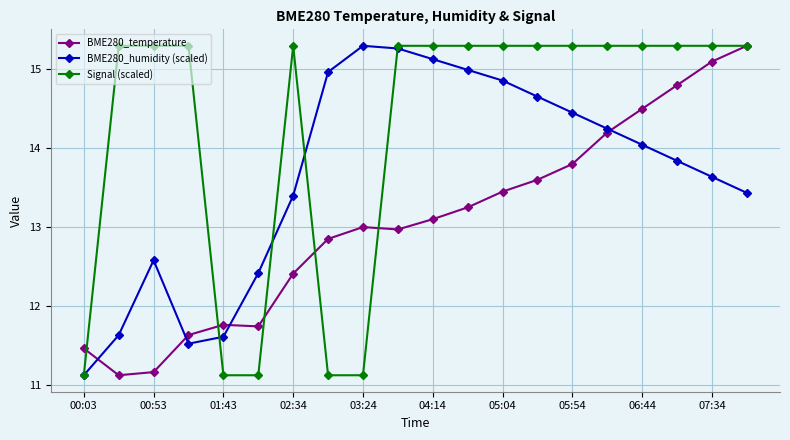

How many intersections are there between BME280_humidity (scaled) and BME280_temperature?

4